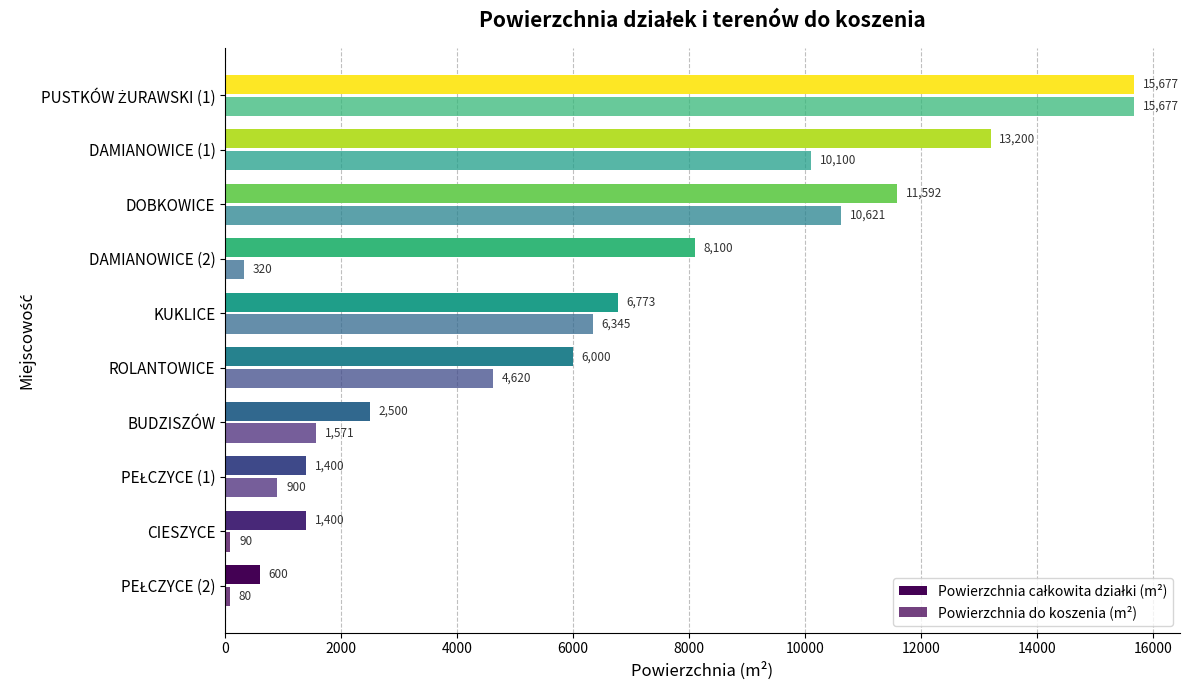

What is the difference between the maximum and second lowest values in the Powierzchnia całkowita działki (m²) series?

14277